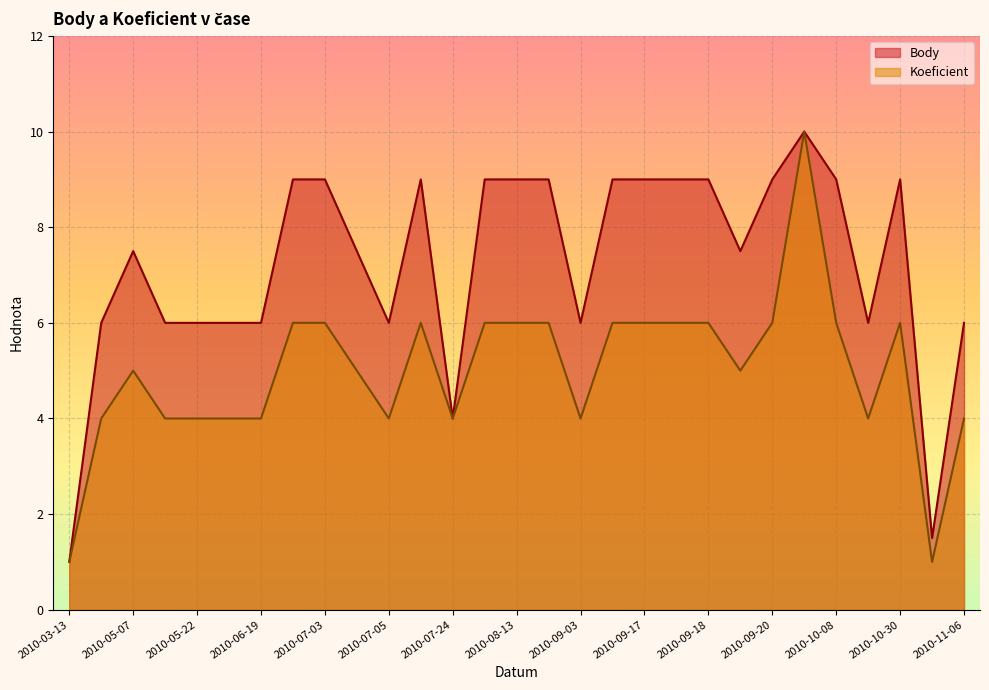

Which category has the highest value in the Body series?

2010-09-25